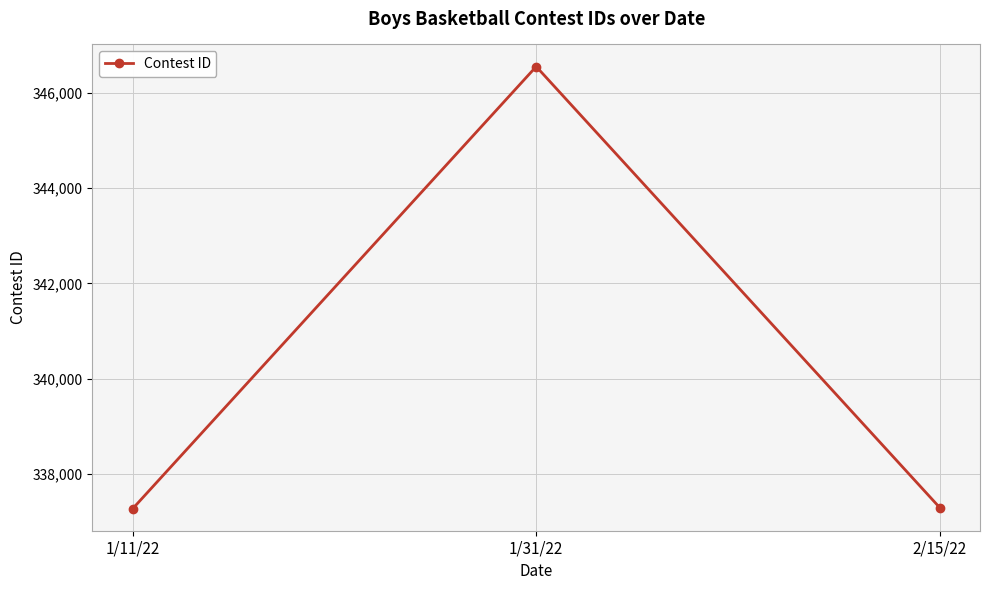

What is the label of the 1st point from the left?

1/11/22